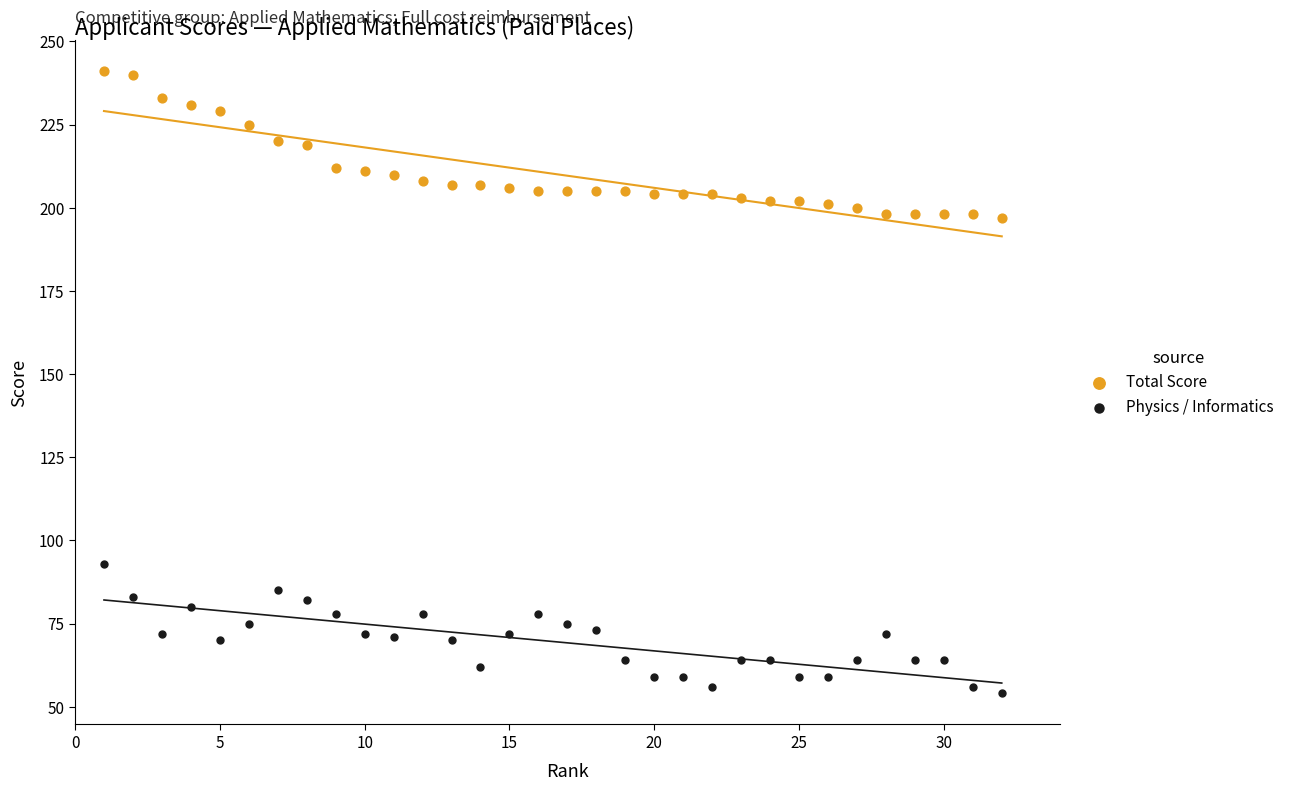

Which series has the largest Y range (max minus min)?

Total Score